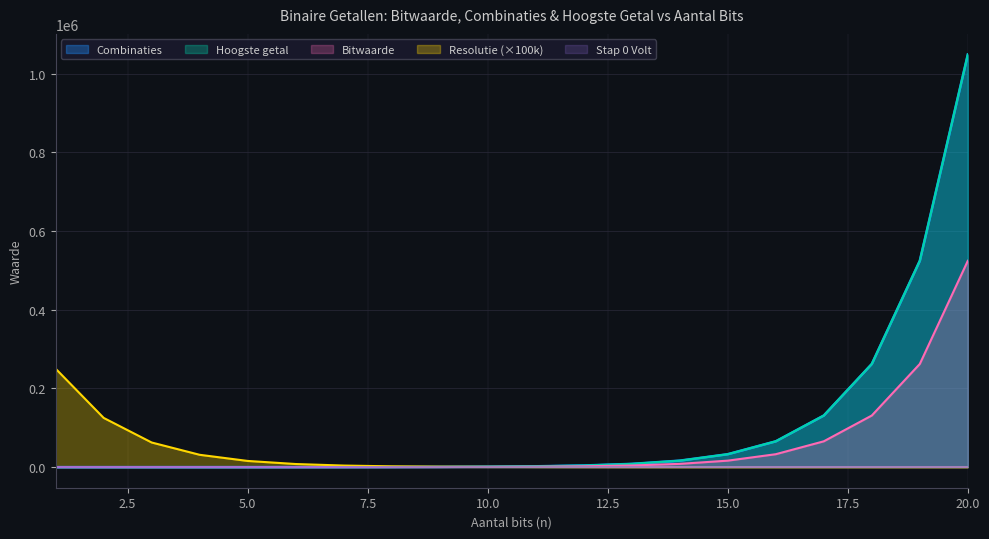

What is the smallest value displayed?

0.0